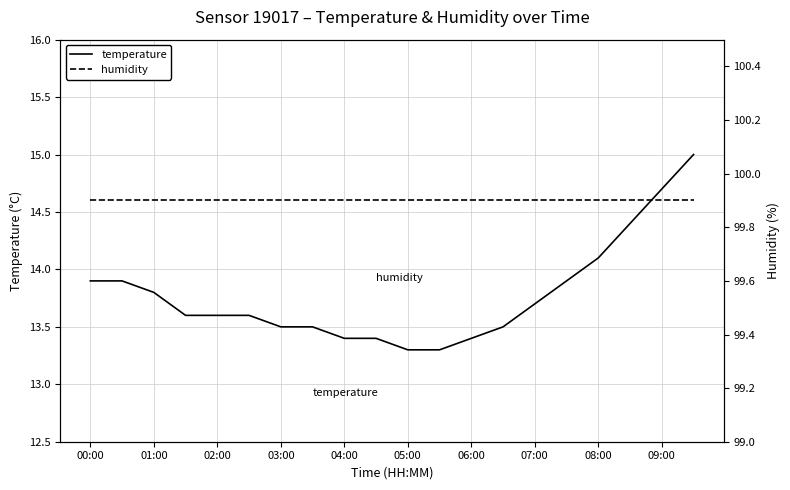

What is the highest value of the temperature series?

15.0